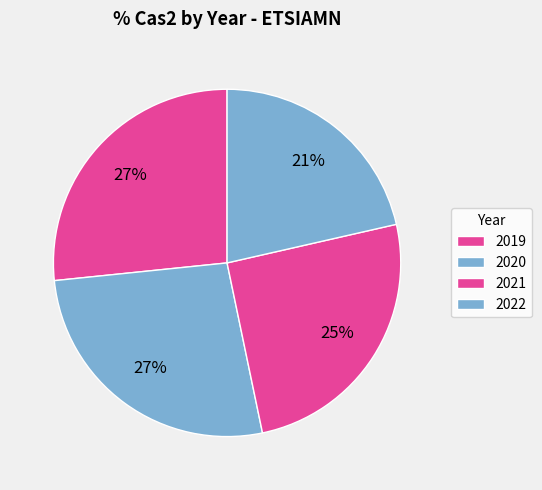

Which slice is the smallest?

2022